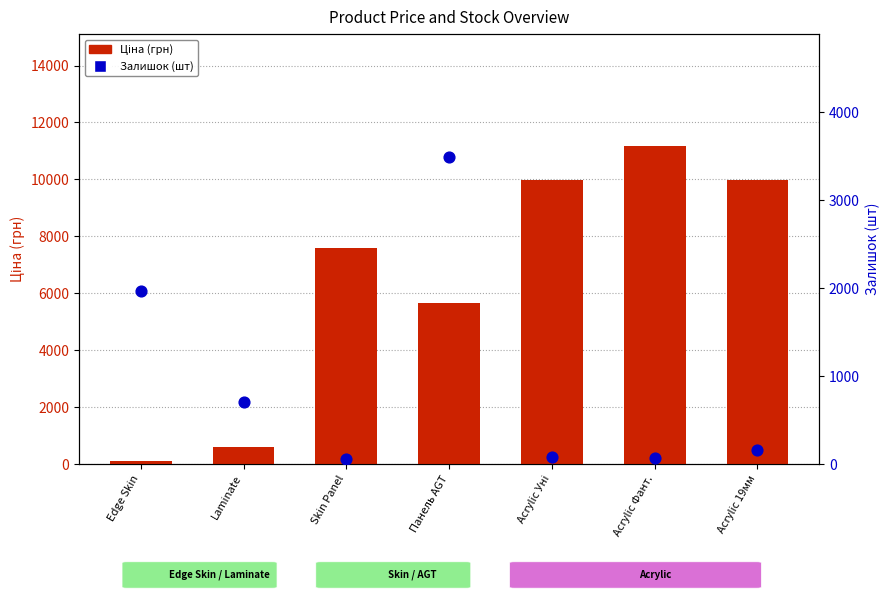

At which category is the sum across all series the highest?

Acrylic Фант.